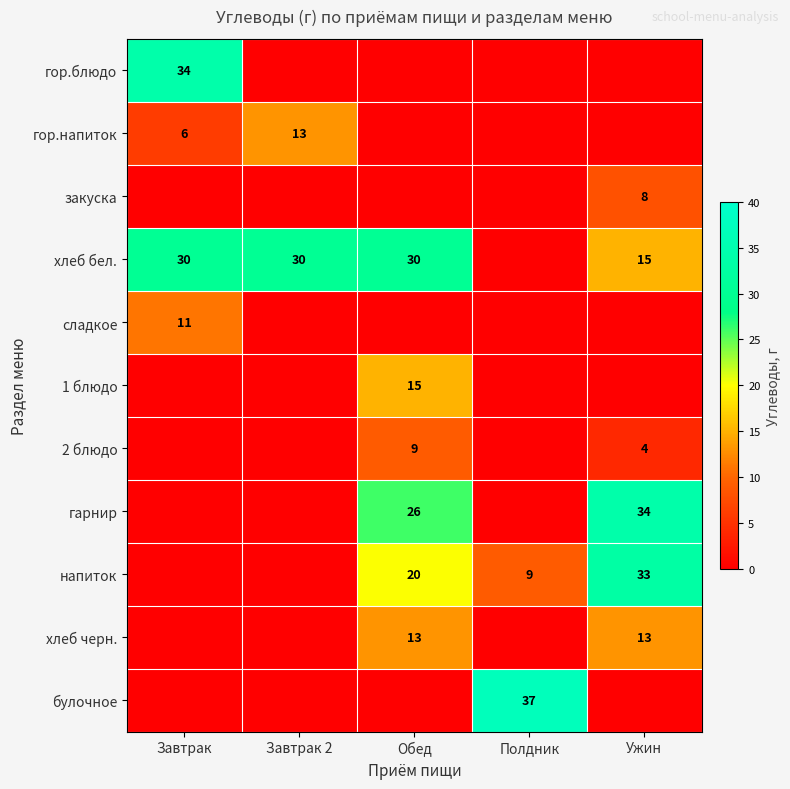

Between Обед and Ужин, which is larger?

Обед